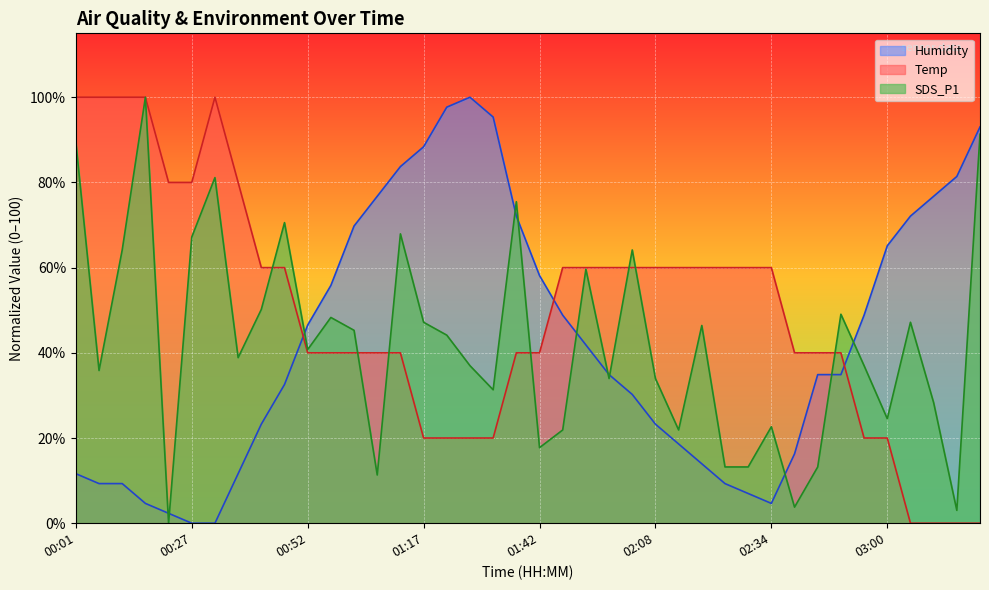

Where does the Temp series first go above 59?

00:01